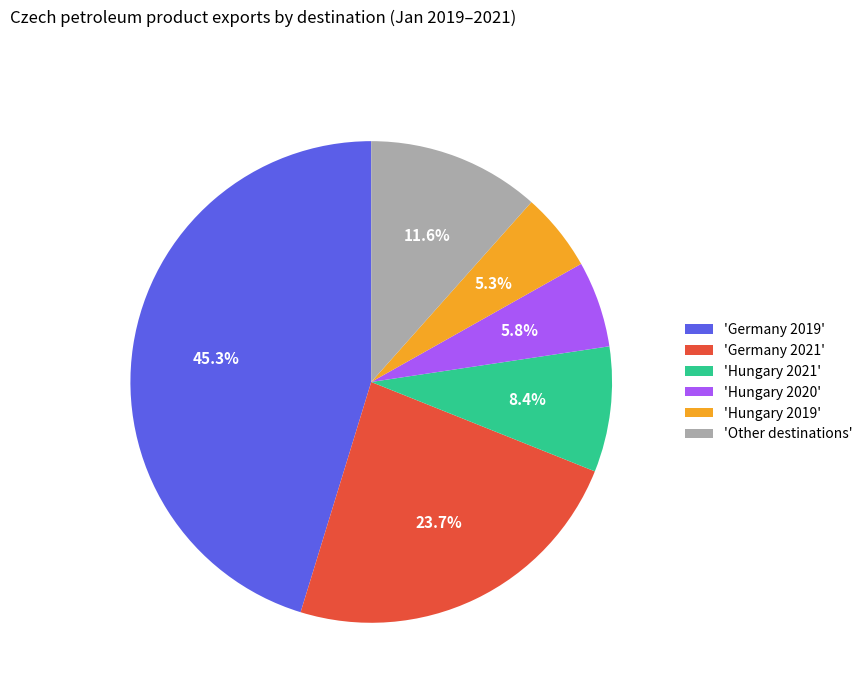

Which category has the smallest portion of the pie?

'Hungary 2019'